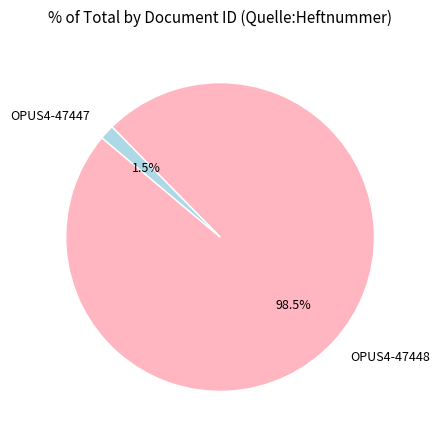

What portion of the pie excludes OPUS4-47448?

1.5%